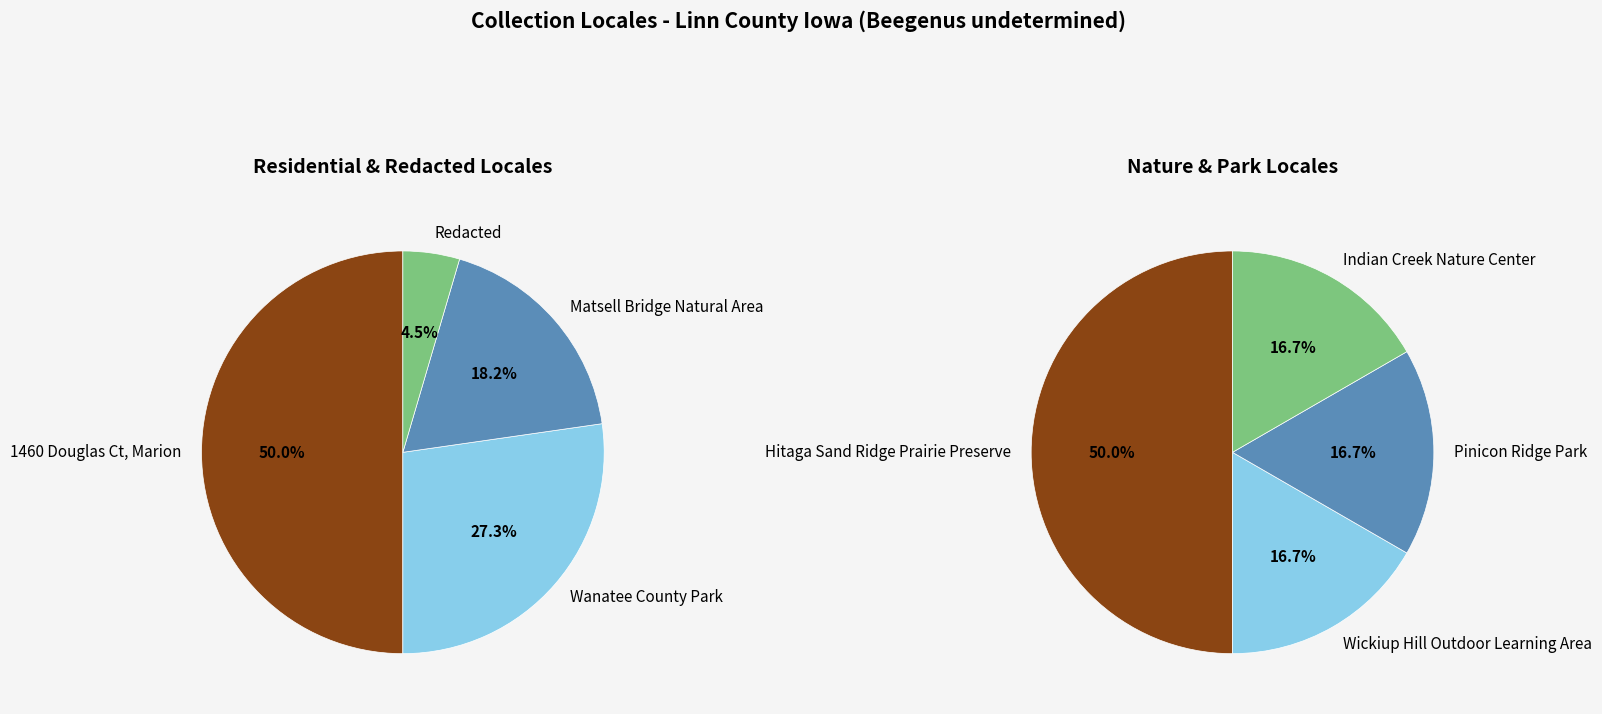

What is the change in value from Matsell Bridge Natural Area to Pinicon Ridge Park?

-3